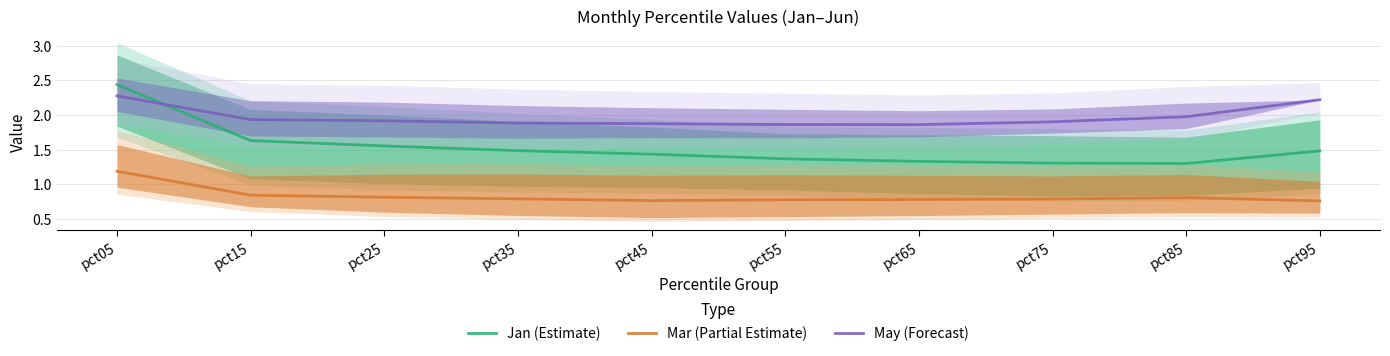

What is the difference between the maximum and minimum values in the May (Forecast) series?

0.4